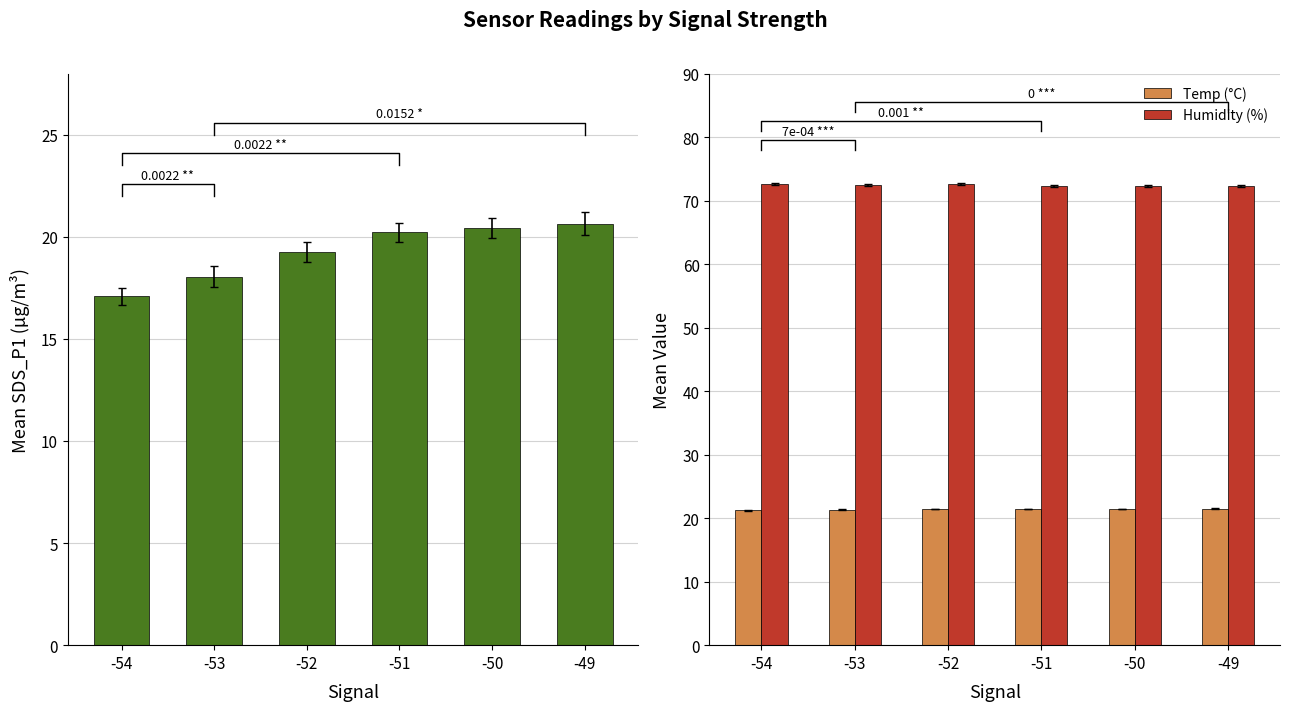

True or false: Humidity (%) has a value of 30.5 at -52.

False